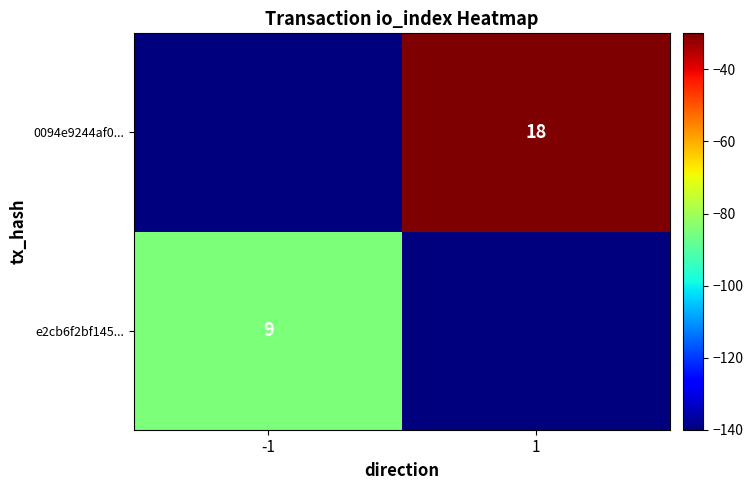

The 0094e9244af0... series shows 25 at 1. True or false?

False